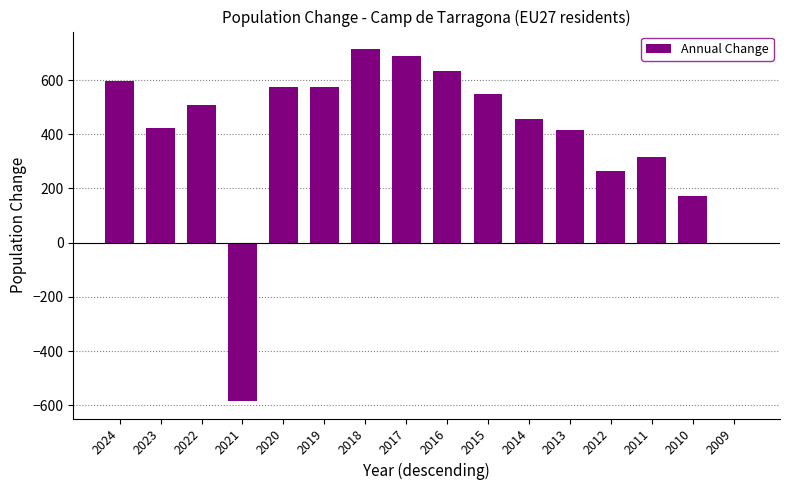

How many distinct data groups are displayed?

1